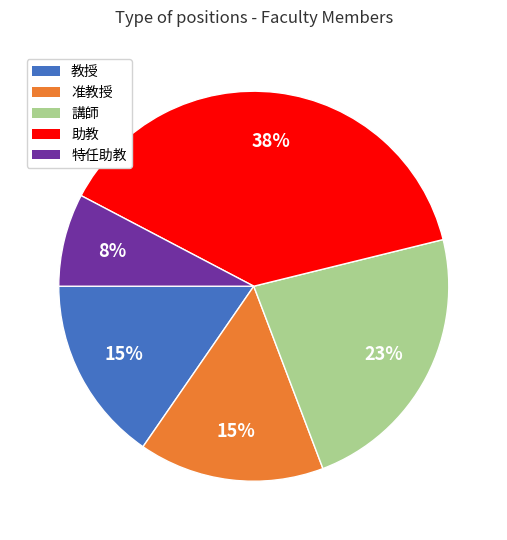

Between 准教授 and 特任助教, which is larger?

准教授